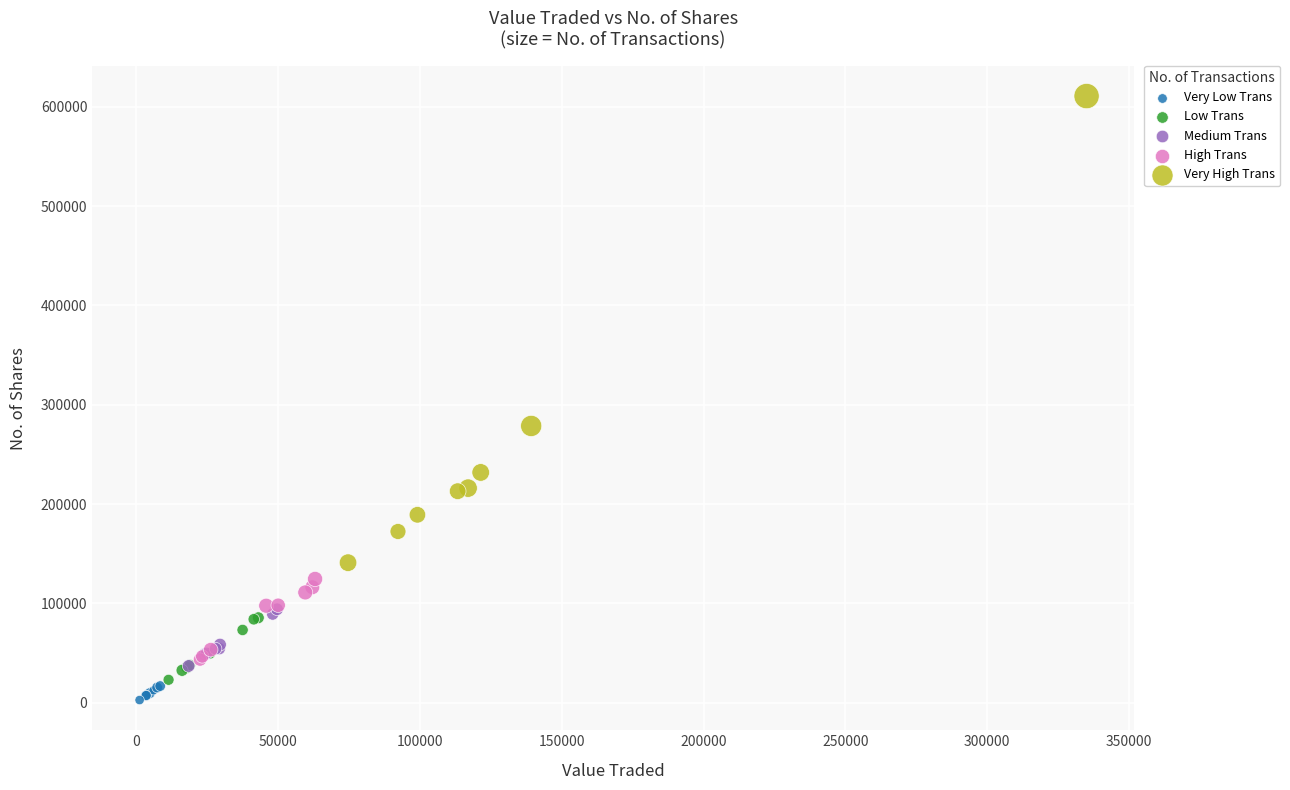

Which series has the widest spread of Y values?

Very High Trans